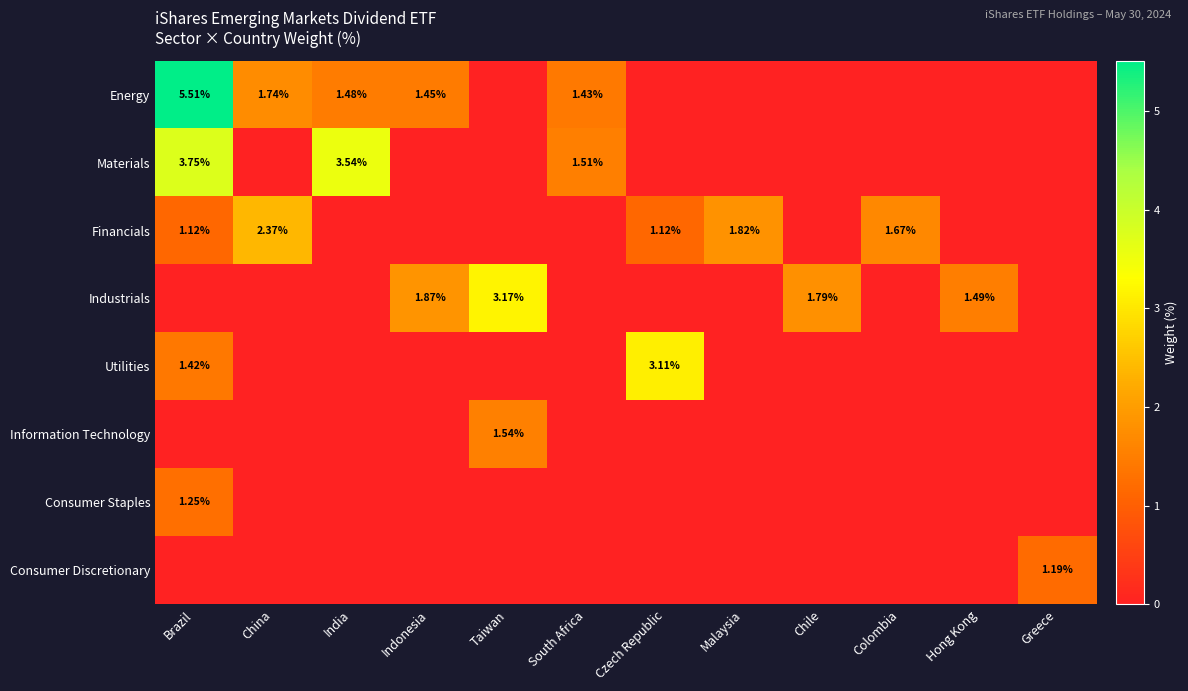

At Greece, list the series in order from largest to smallest.

Consumer Discretionary, Energy, Materials, Financials, Industrials, Utilities, Information Technology, Consumer Staples